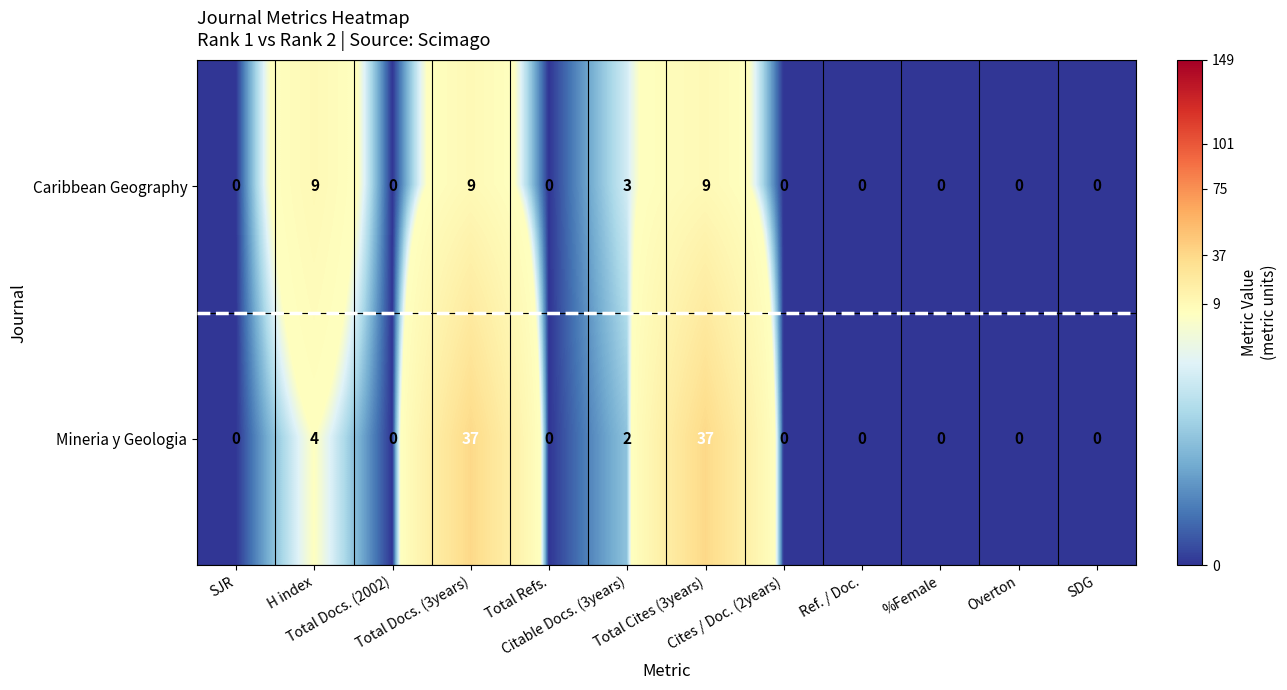

Which series has the largest total across all categories?

Mineria y Geologia